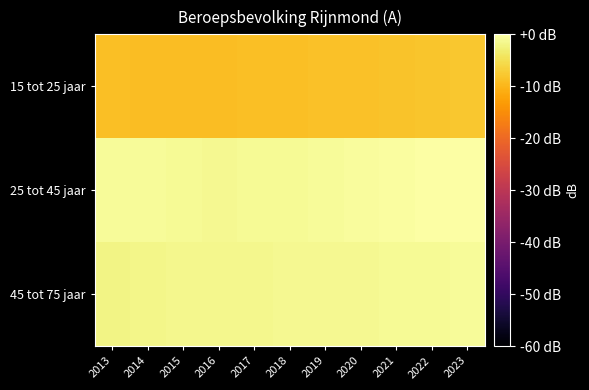

How many distinct data groups are displayed?

3